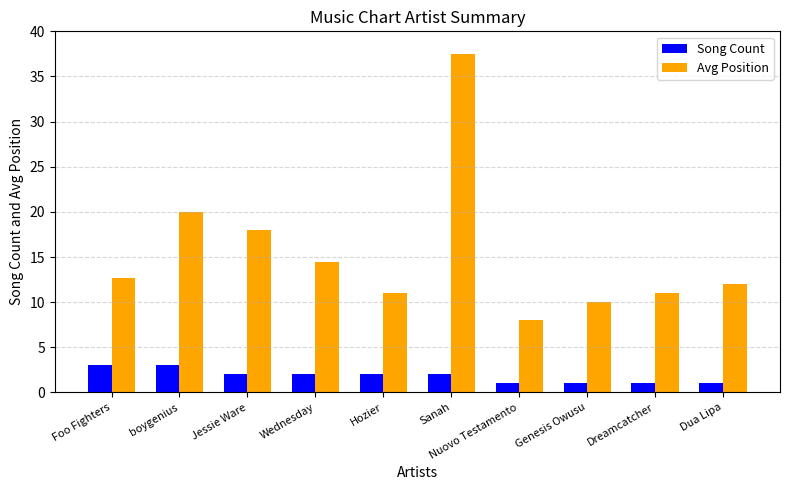

Rank the series by their average value, from lowest to highest.

Song Count, Avg Position